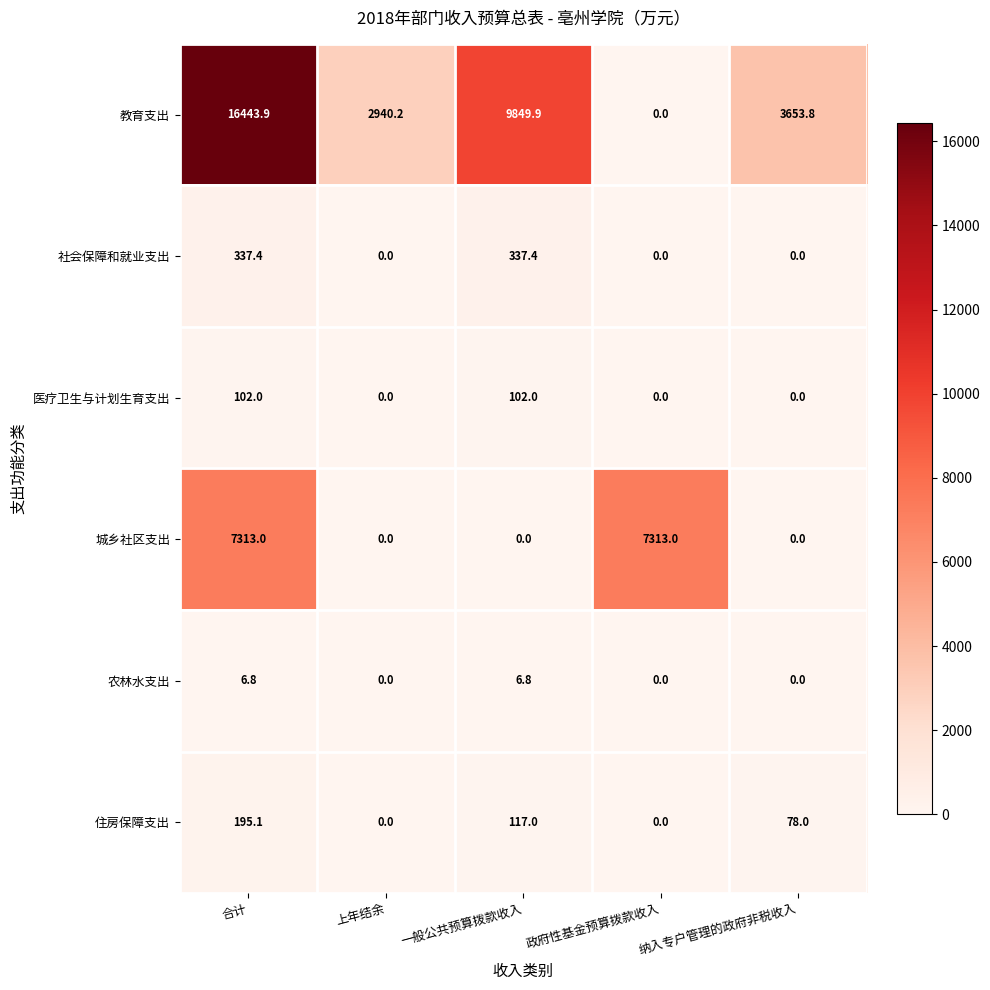

At which label is 教育支出 closest to 8221?

一般公共预算拨款收入